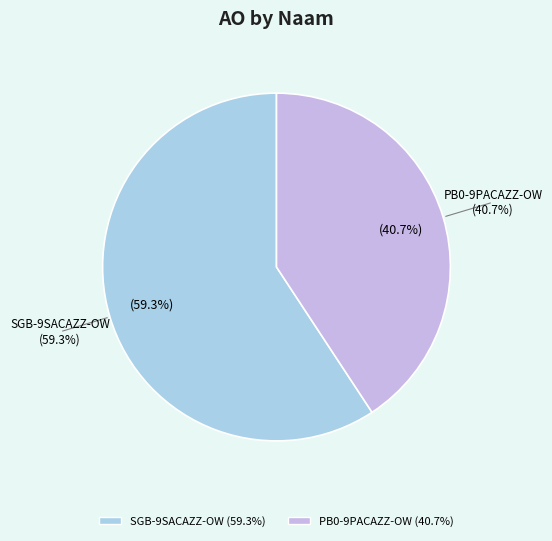

Rank the categories by value from lowest to highest.

PB0-9PACAZZ-OW, SGB-9SACAZZ-OW